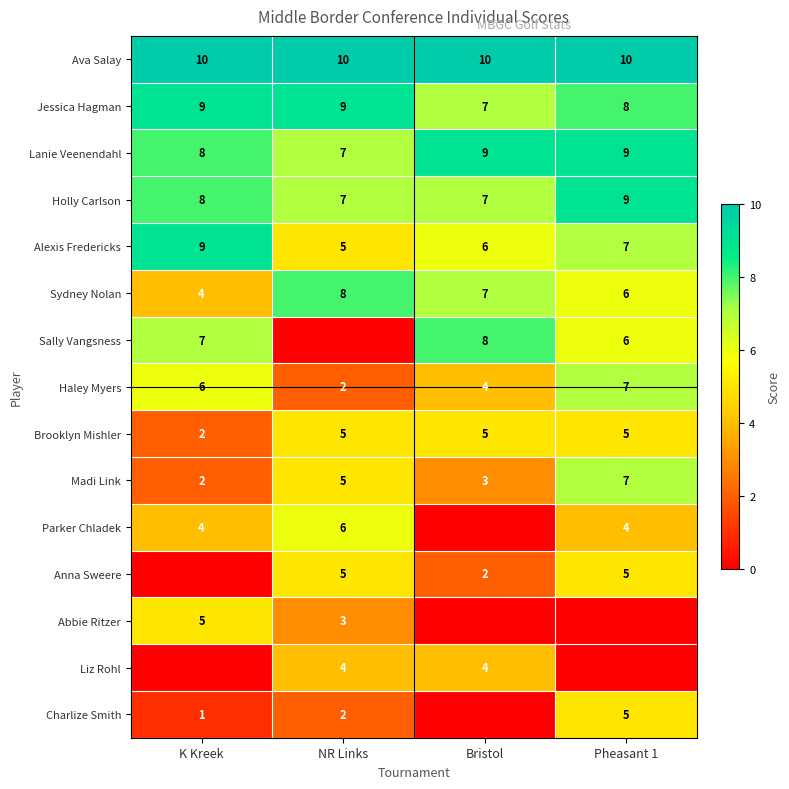

Which category has the lowest value in the Lanie Veenendahl series?

NR Links